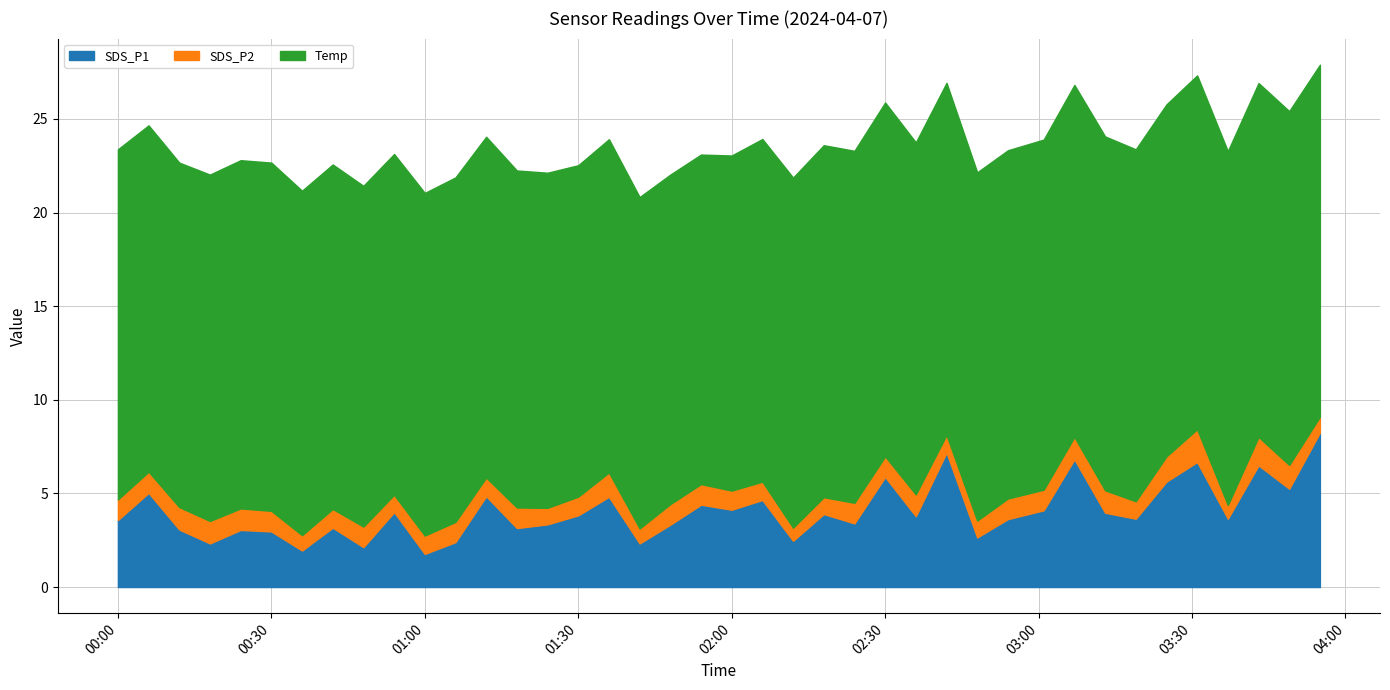

At 28, list the series in order from smallest to largest.

SDS_P2, SDS_P1, Temp